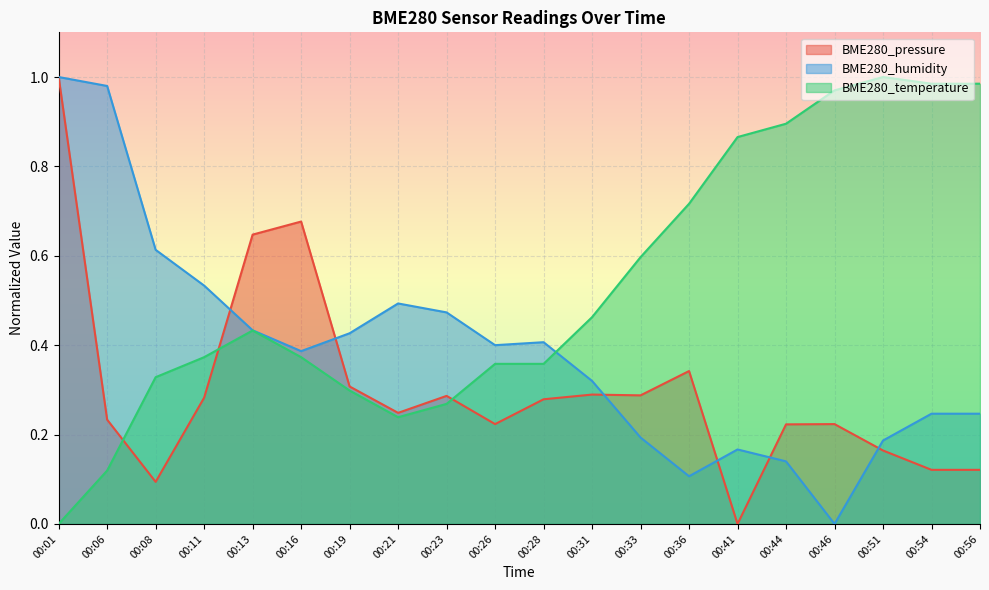

Rank the series at 00:01 from highest to lowest value.

BME280_pressure, BME280_humidity, BME280_temperature